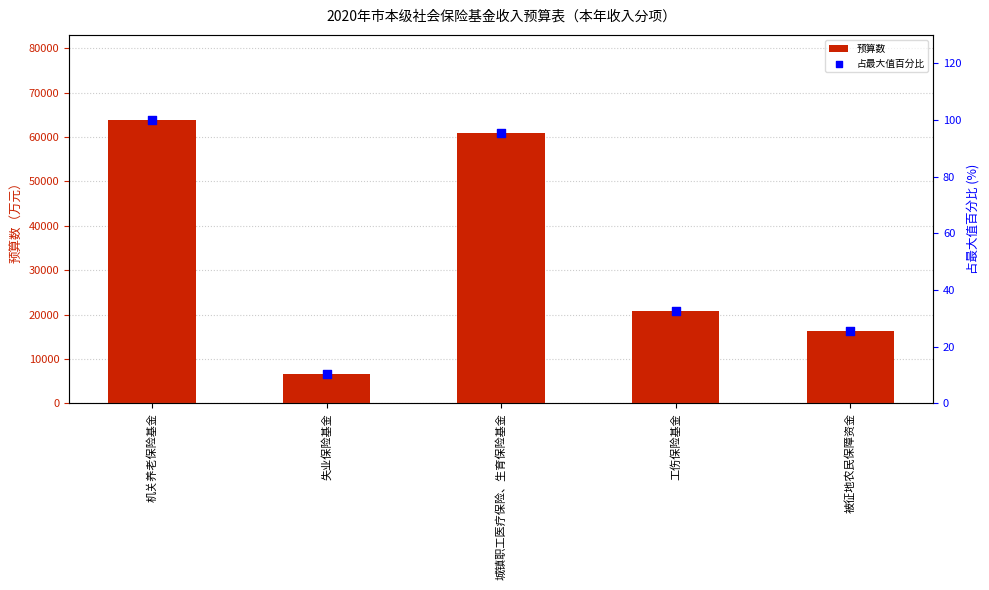

What is the total value across all series at 机关养老保险基金?

63929.0